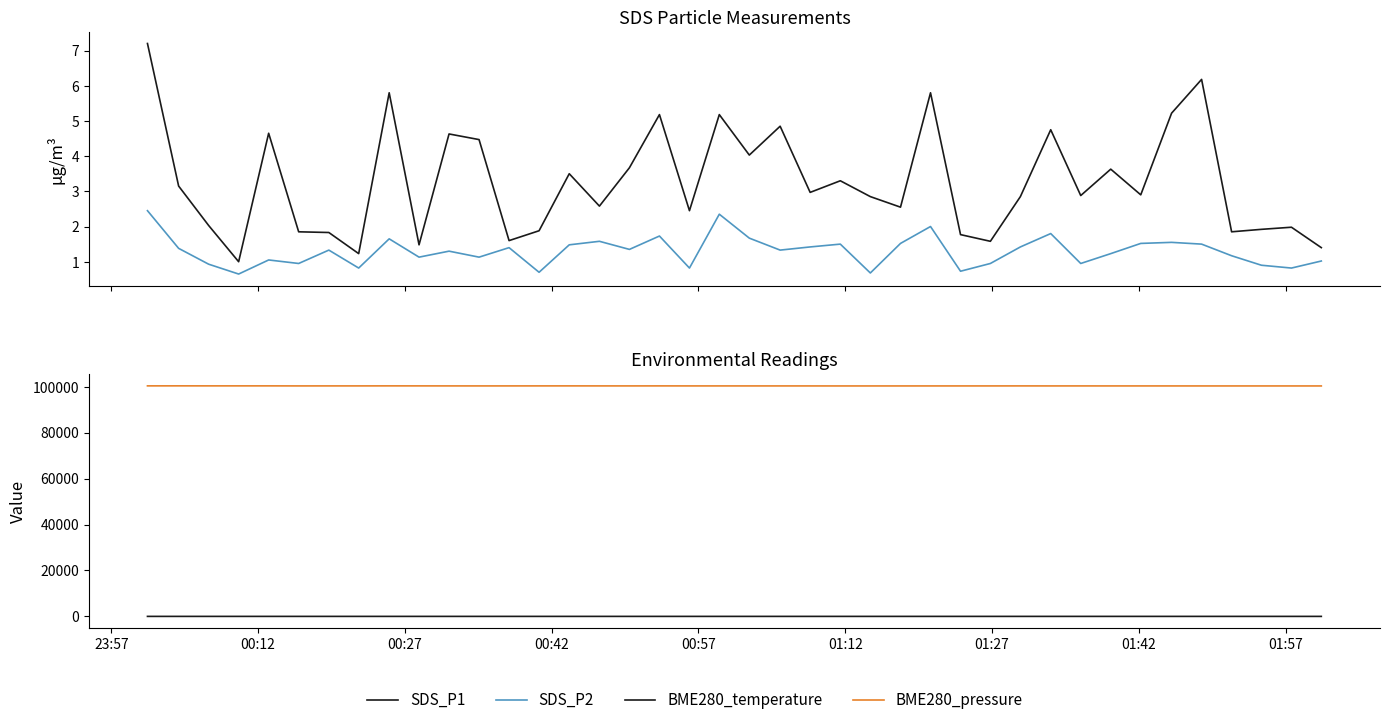

At which label is BME280_pressure closest to 100334?

01:42